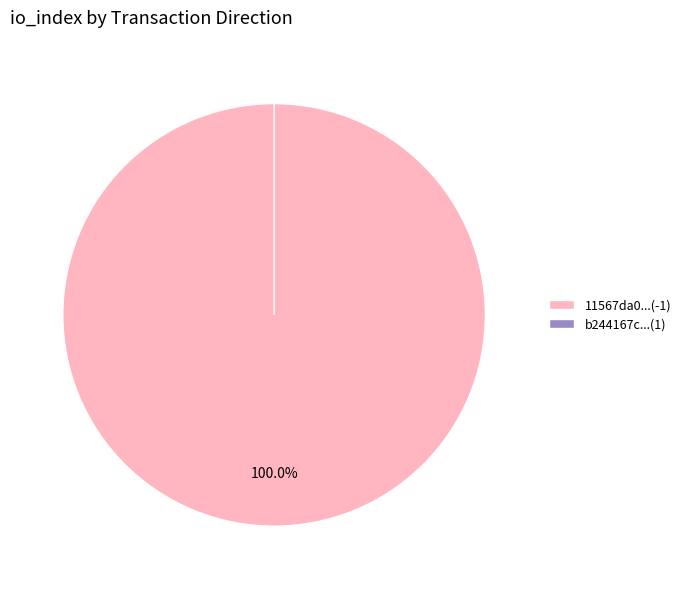

To the nearest percent, what is the average slice percentage?

50%